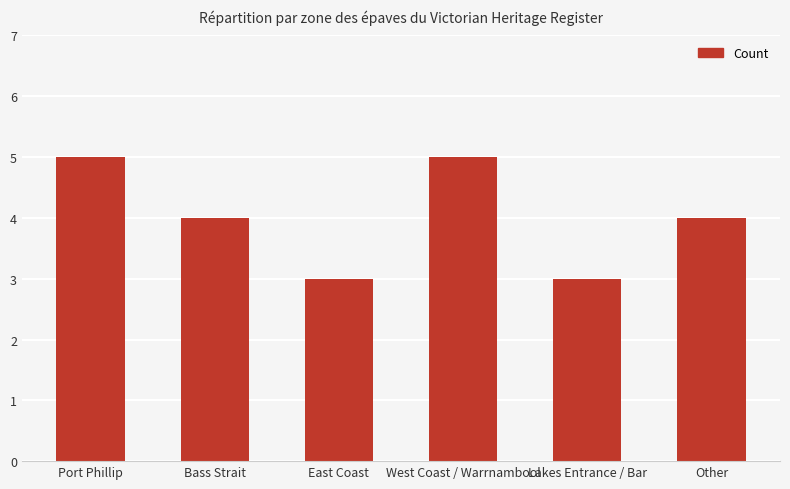

What is the ratio of the value at Other to the value at Lakes Entrance / Bar?

1.3